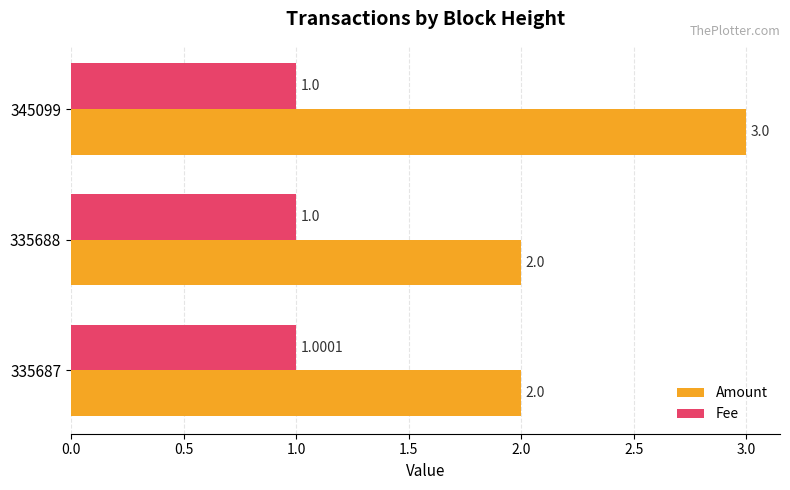

At how many categories does at least one series exceed 1?

3